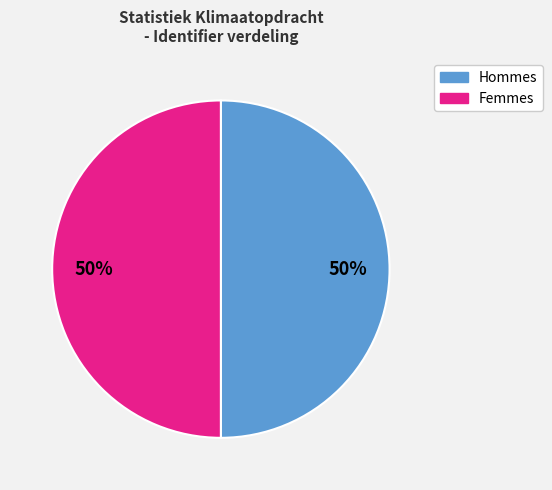

Count the number of slices in the pie.

2